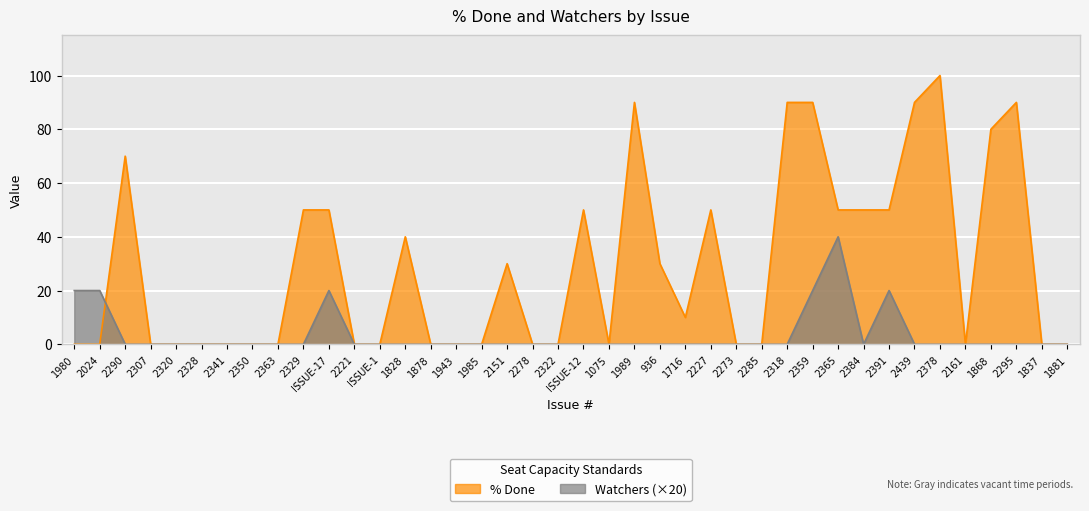

Between which two adjacent categories do % Done and Watchers first intersect?

2024 and 2290